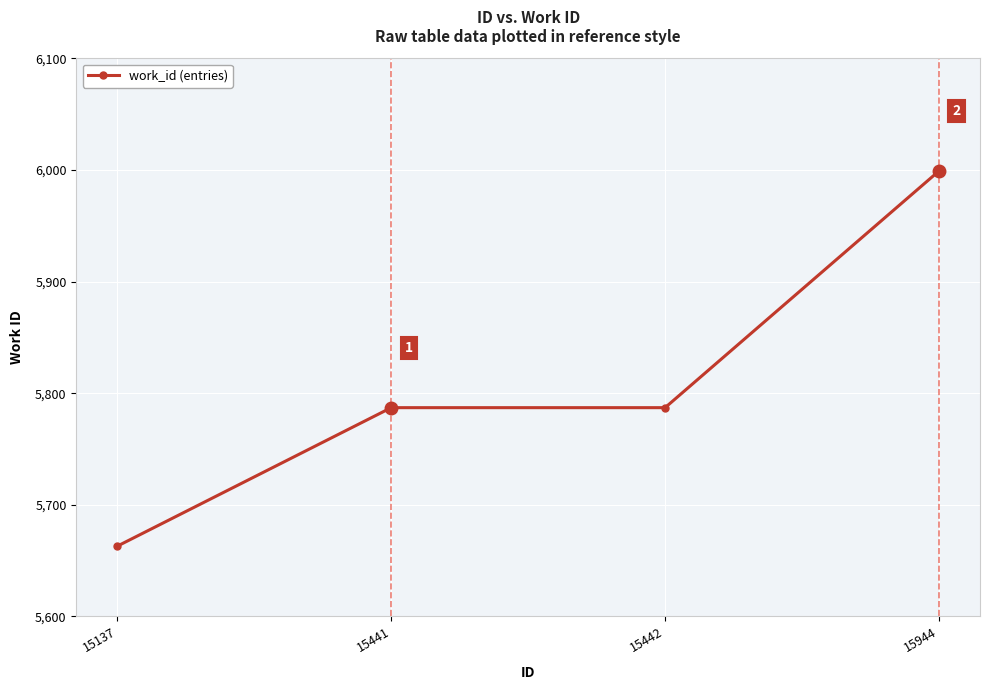

What is the ratio of the value at 15944 to the value at 15441?

1.0